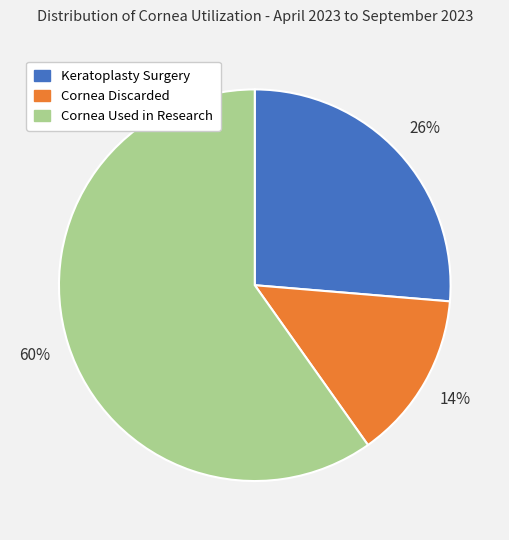

Is the sum of Cornea Discarded and Keratoplasty Surgery greater than half?

No